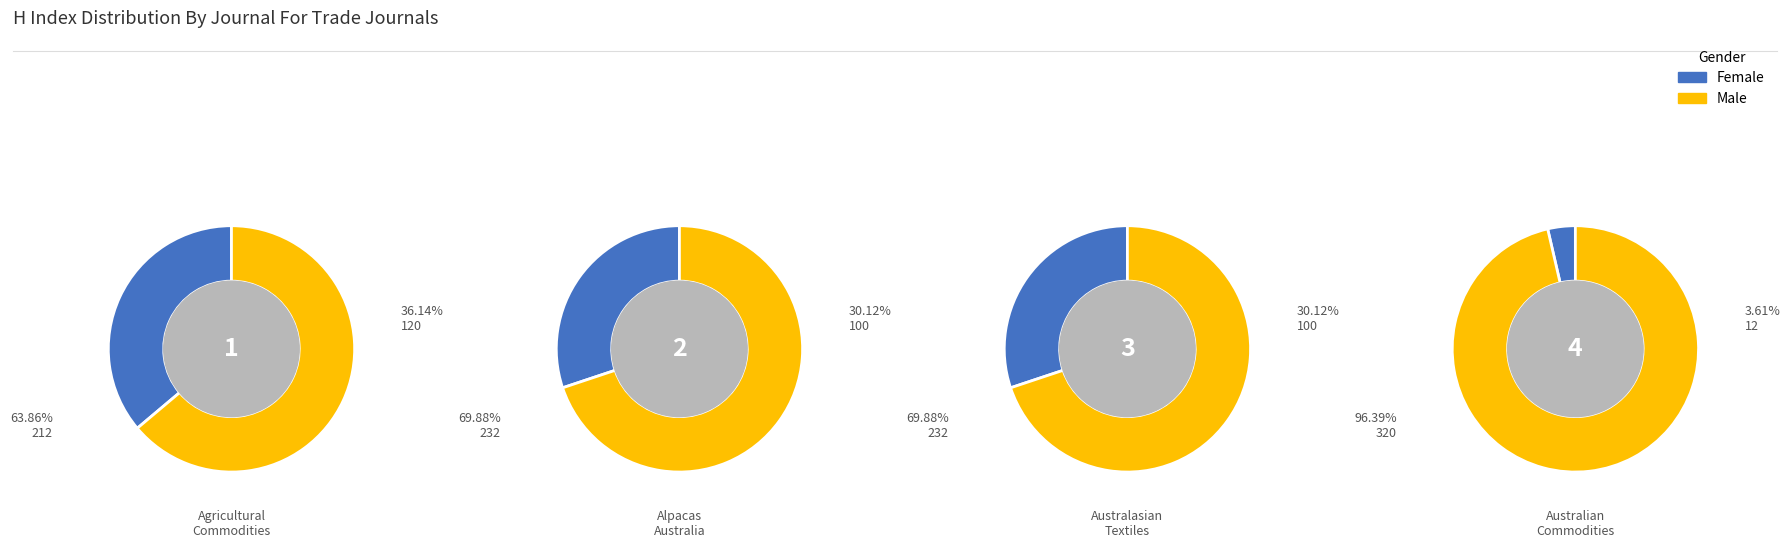

Is it true that Australian Commodities is 4% of the pie?

True